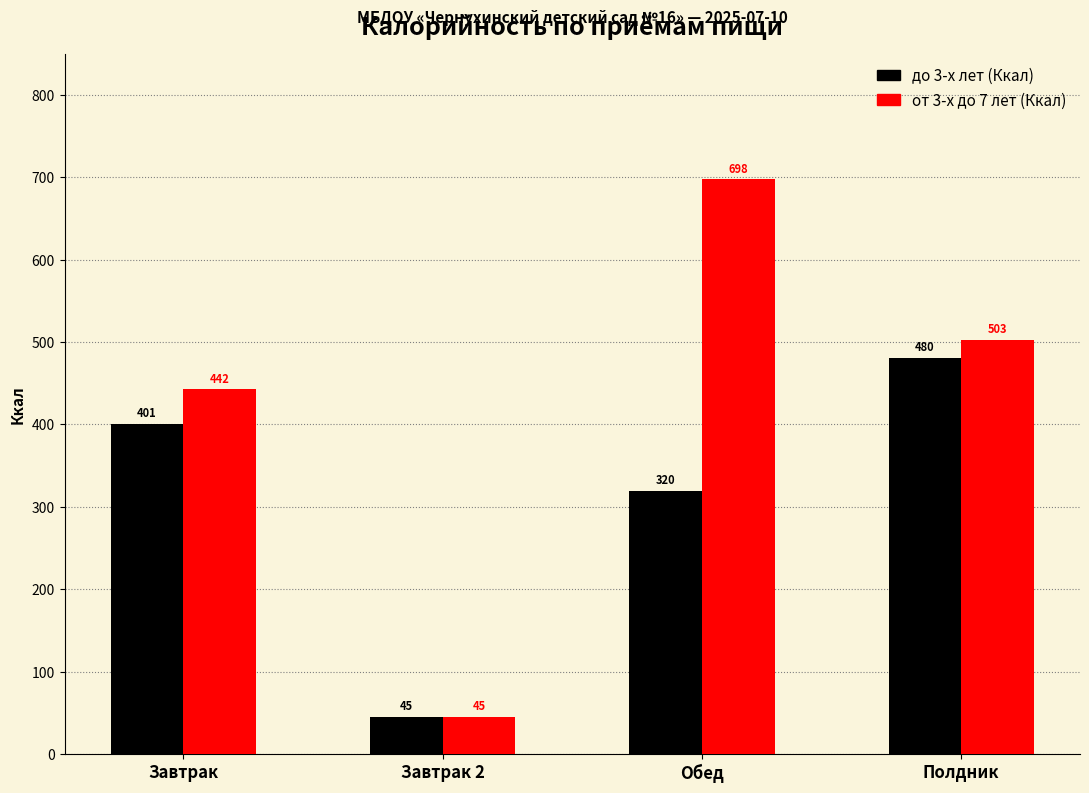

Which series has the widest spread of values?

от 3-х до 7 лет (Ккал)